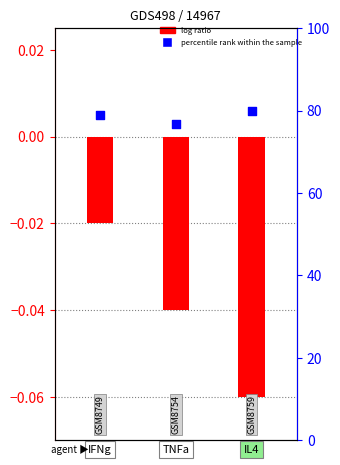

What are all the series names shown in the legend?

log ratio, percentile rank within the sample